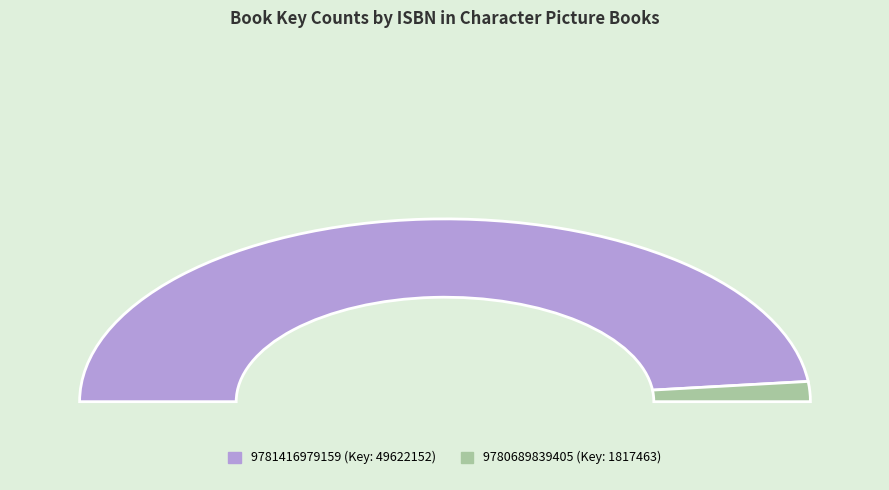

To the nearest percent, what is the average slice percentage?

50%